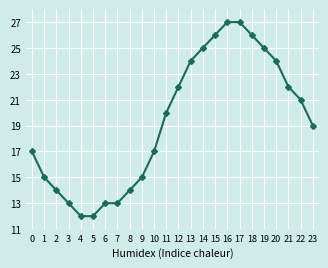

What is the difference between the second highest and second lowest values?

15